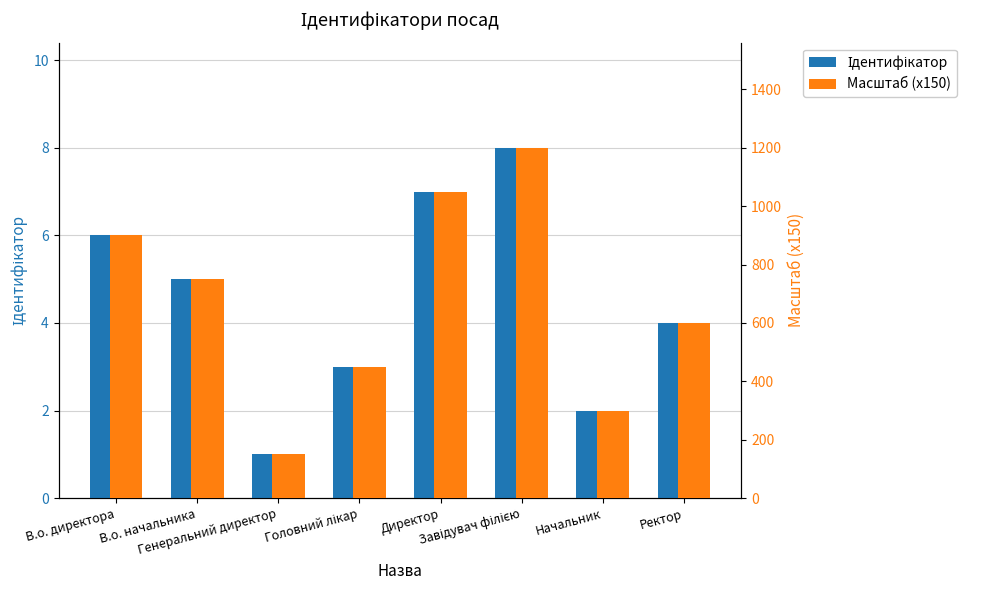

Which series changed the most between В.о. директора and В.о. начальника?

Масштаб (x150)